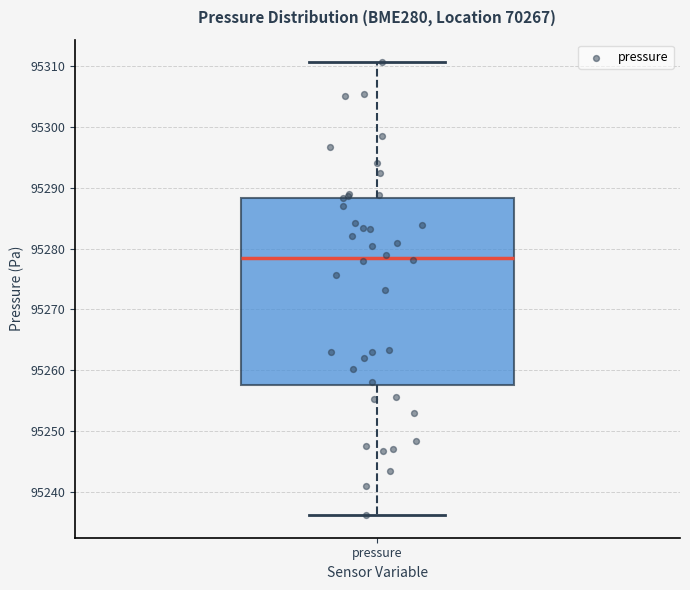

Where does the upper whisker of the box for pressure end on the y-axis? The values are not printed on the chart, so give them approximately, as read against the axis.

95311